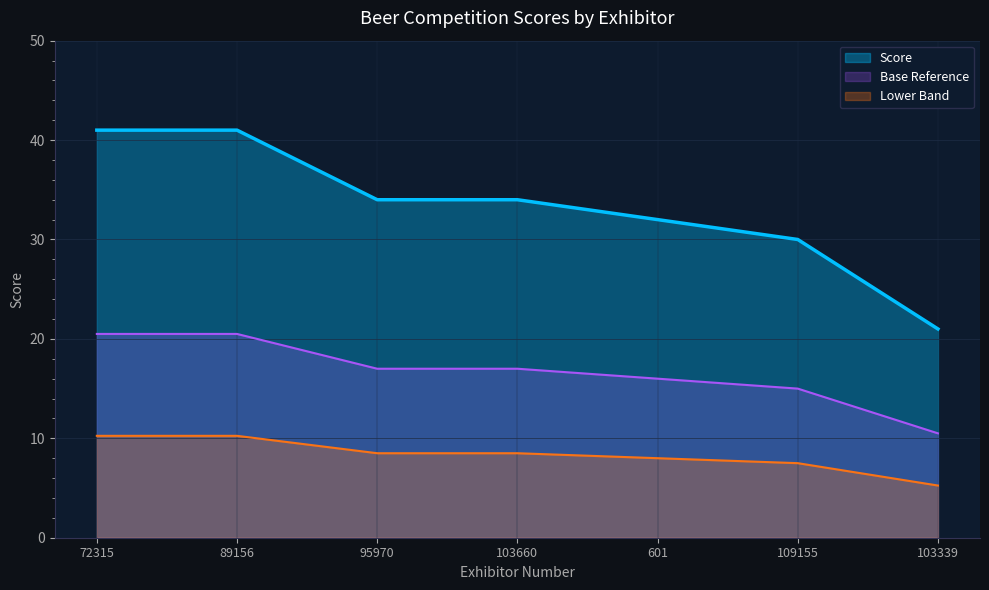

What is the smallest value displayed?

21